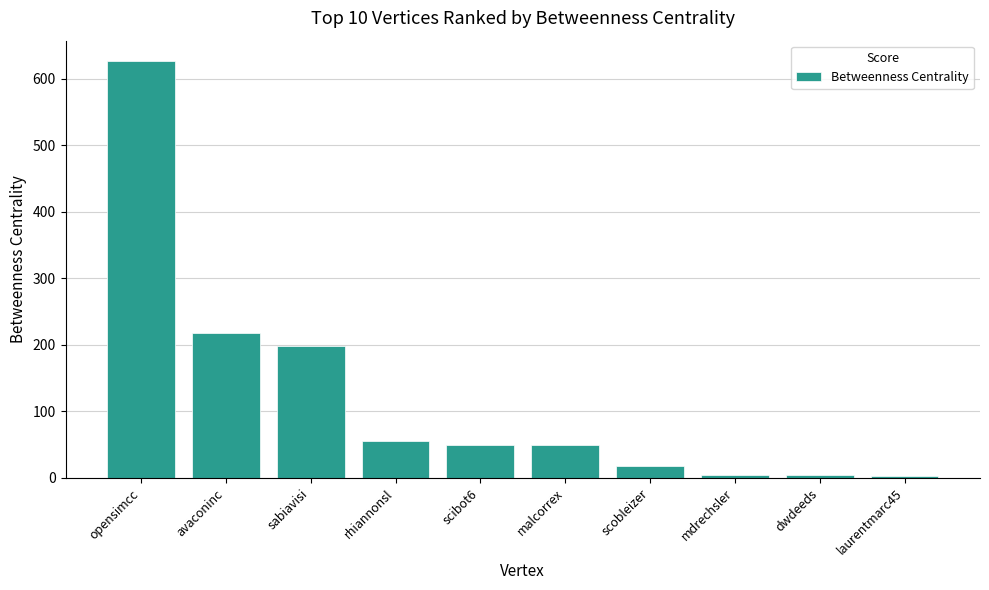

The value at avaconinc is 317.6. True or false?

False